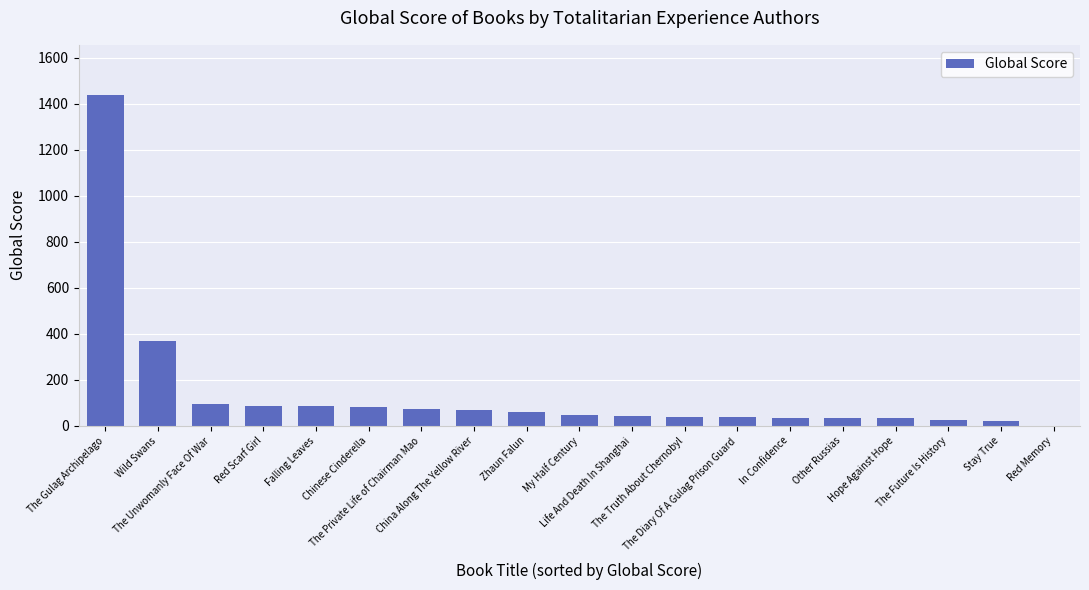

How many categories are shown in the chart?

19